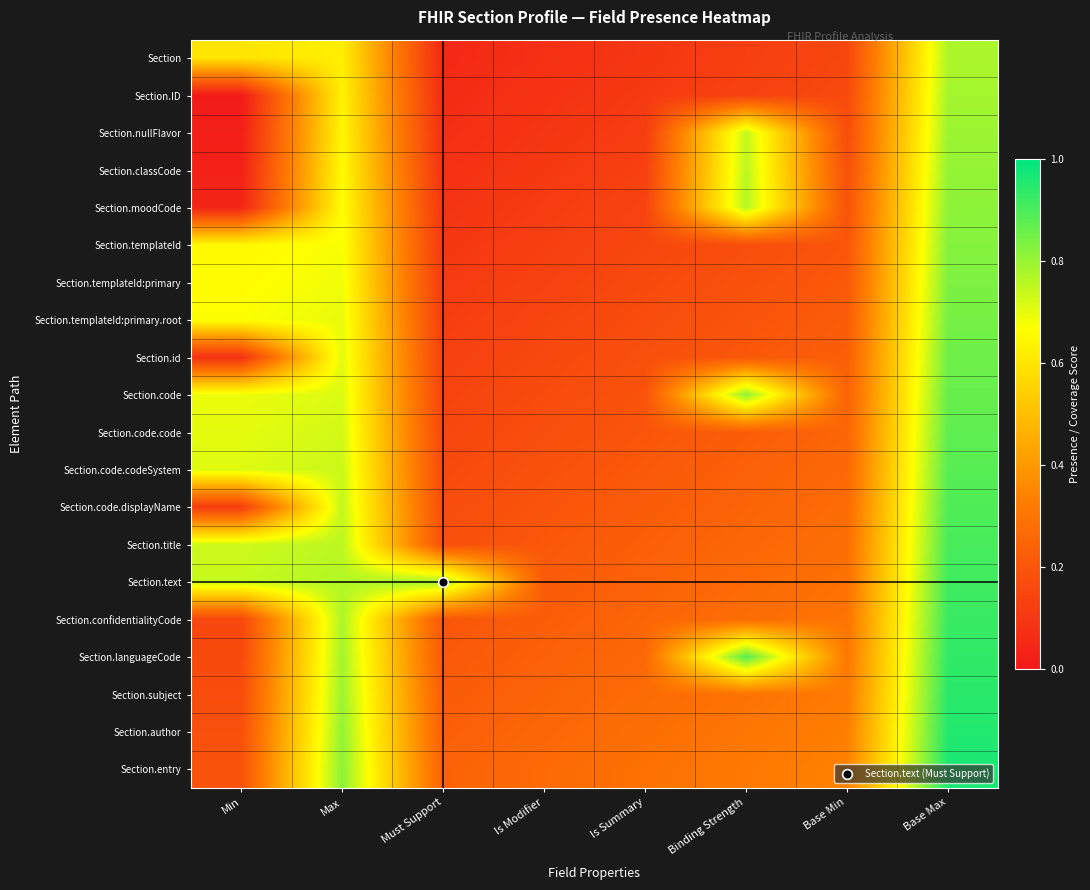

Which label corresponds to the smallest value in the chart?

Min